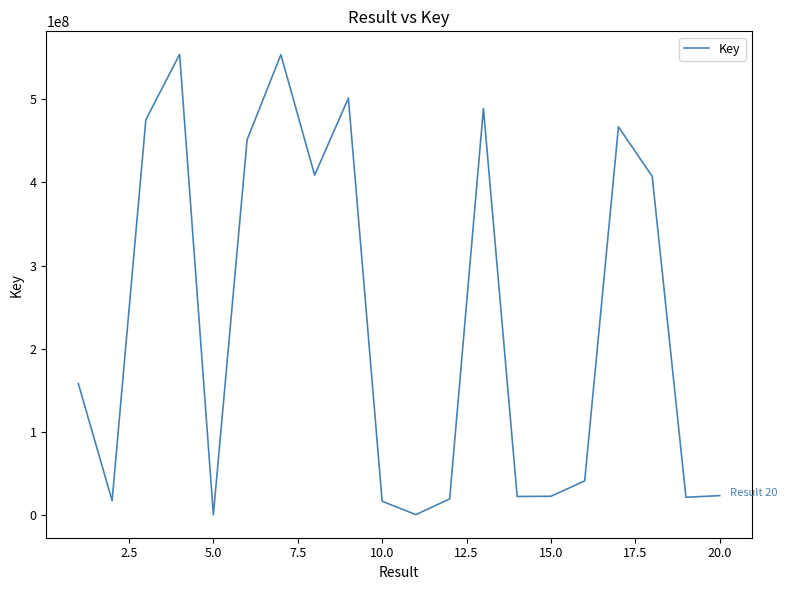

What is the difference between the maximum and minimum values?

554185600